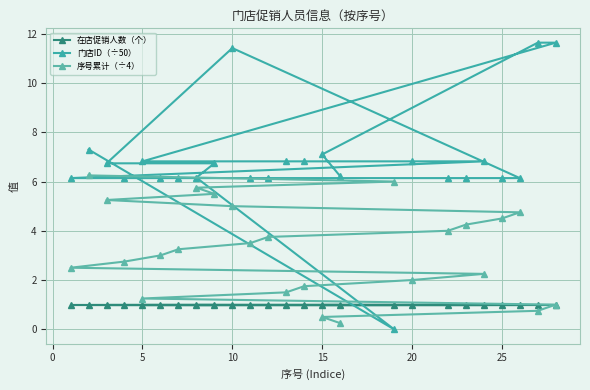

How many lines are shown in the chart?

3